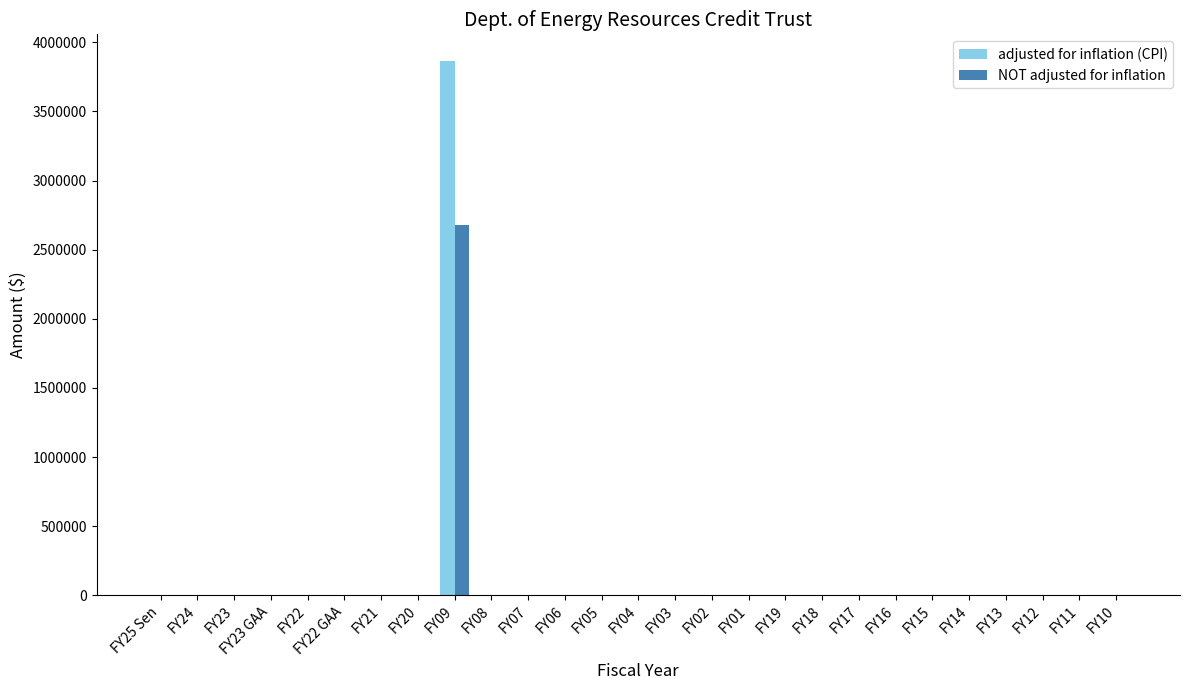

The value of NOT adjusted for inflation at FY03 is 1232525. True or false?

False